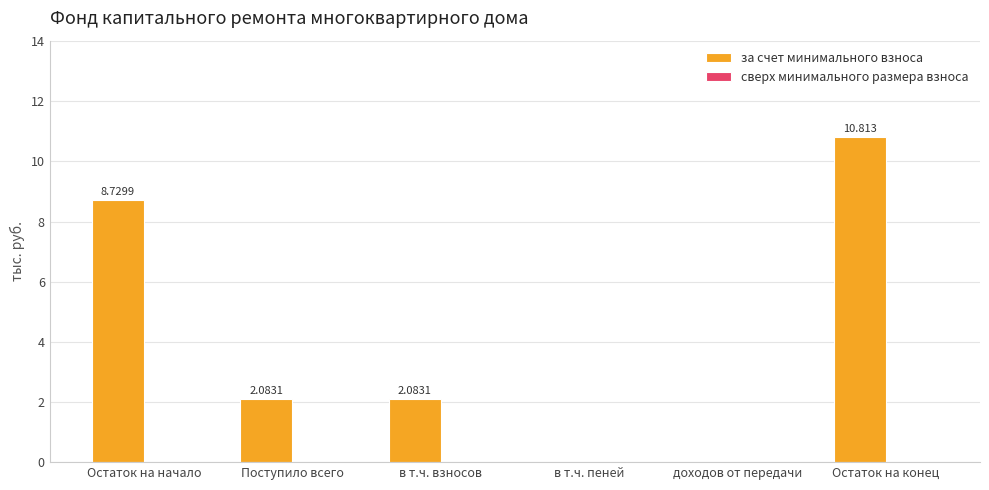

Between Поступило всего and Остаток на конец, which is larger?

Остаток на конец